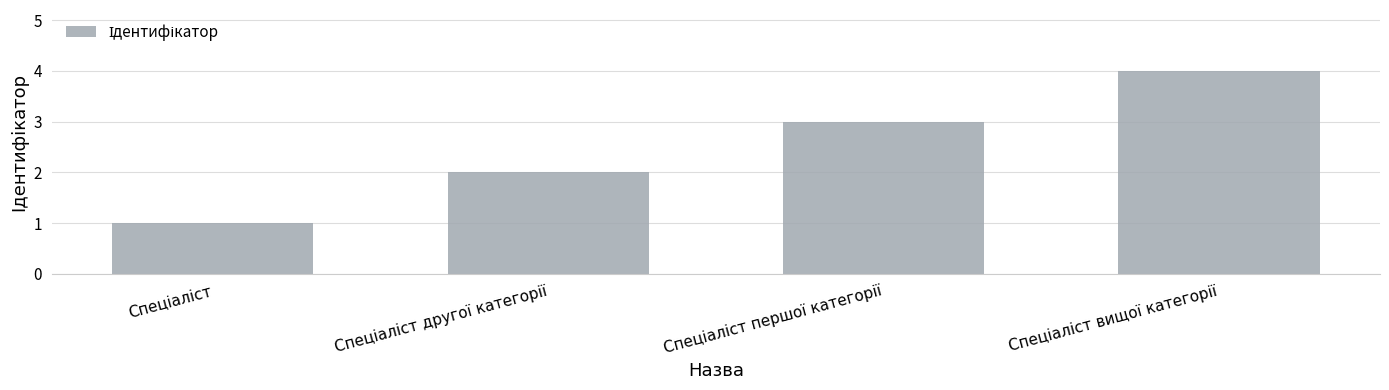

What is the greatest value displayed?

4